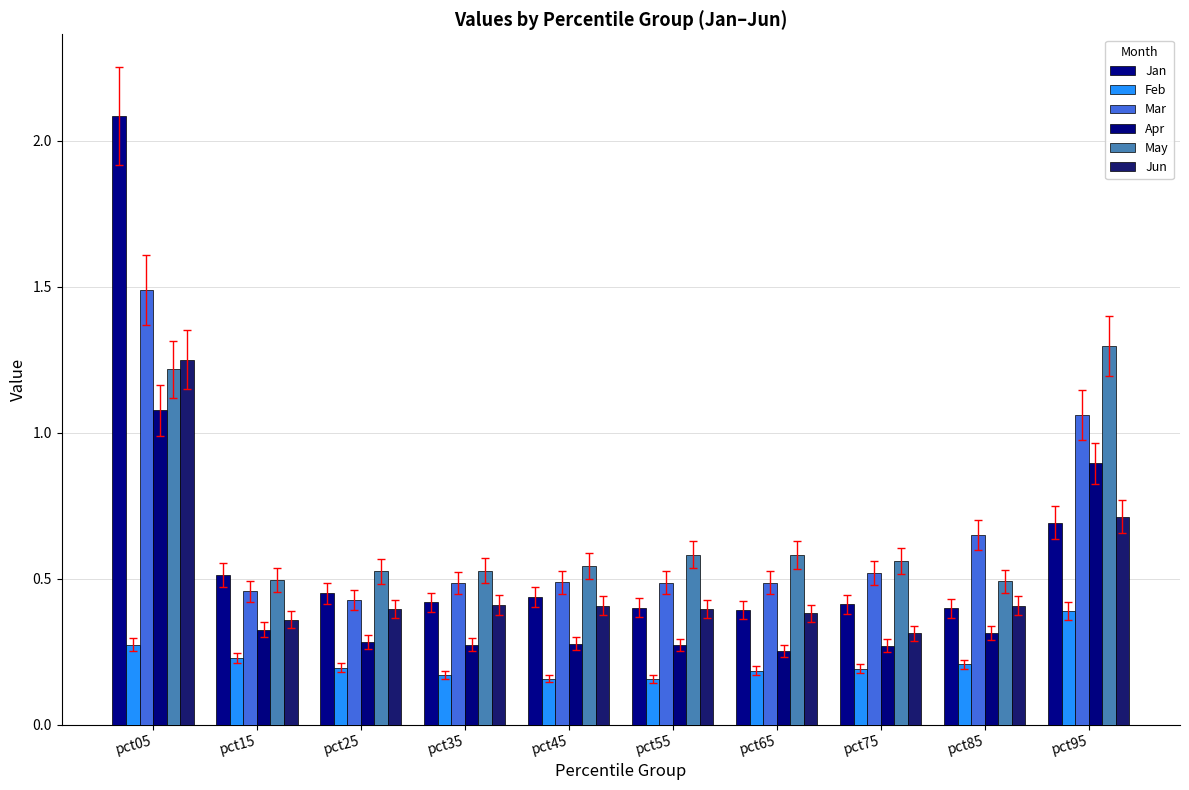

At how many categories does at least one series exceed 1?

2